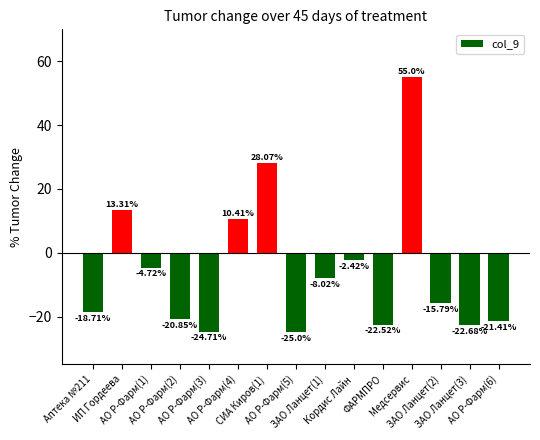

Does the chart contain any negative values?

Yes